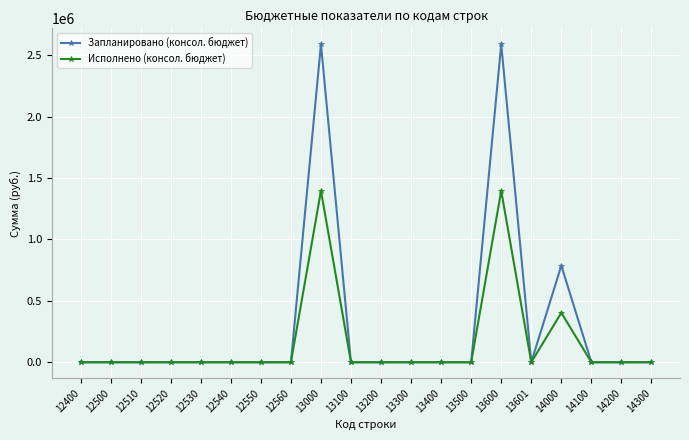

Between 13400 and 13600, which series saw the biggest shift?

Запланировано (консол. бюджет)